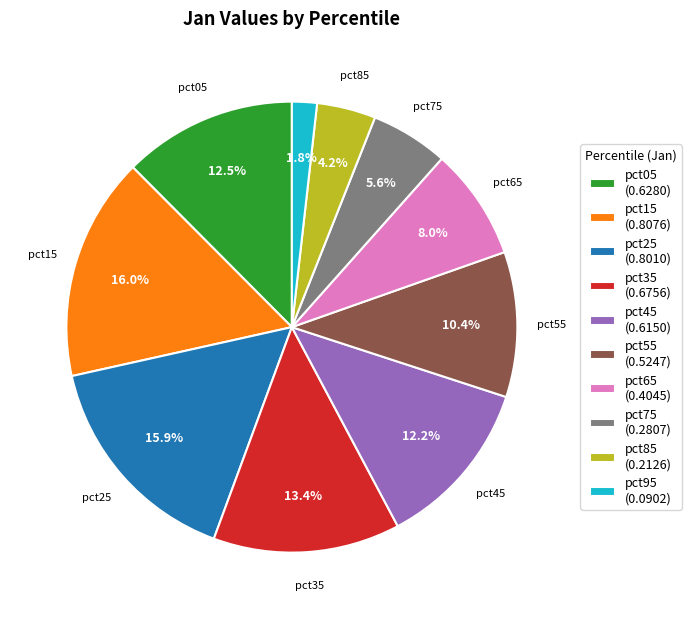

Is there a majority slice in this chart?

No